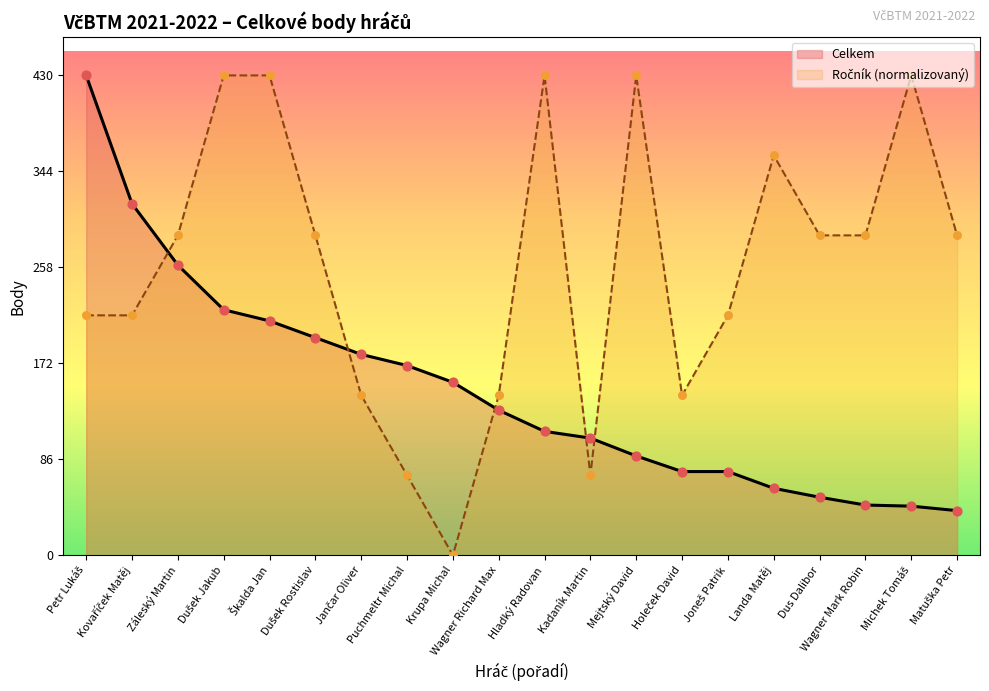

What are all the series names shown in the legend?

Celkem, Ročník